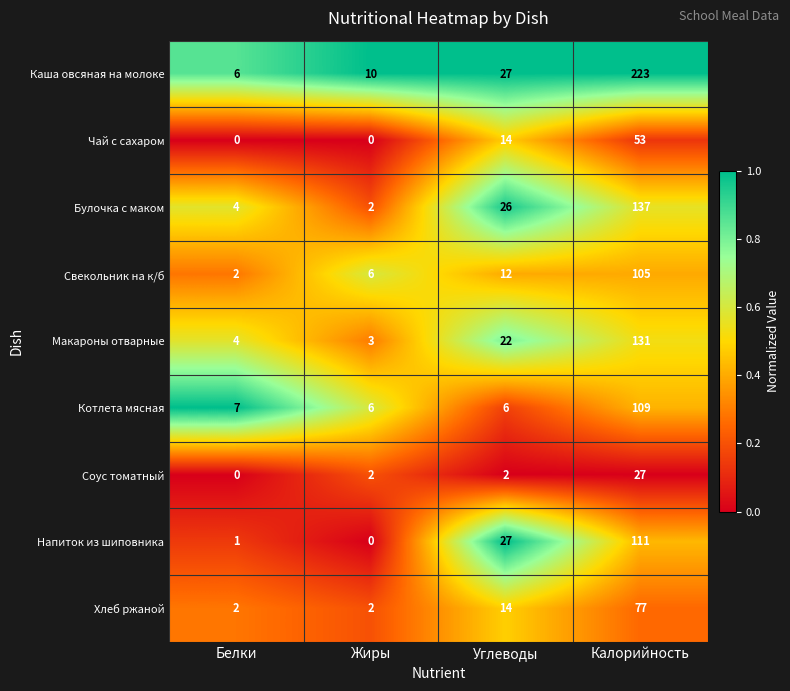

The Свекольник на к/б series shows 6 at Углеводы. True or false?

False